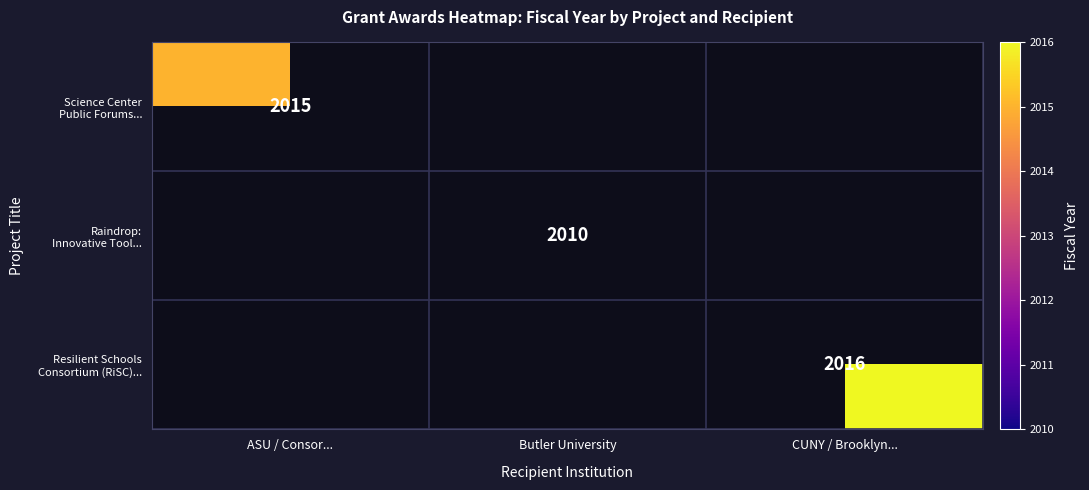

Which category has the lowest value across all series?

Butler University